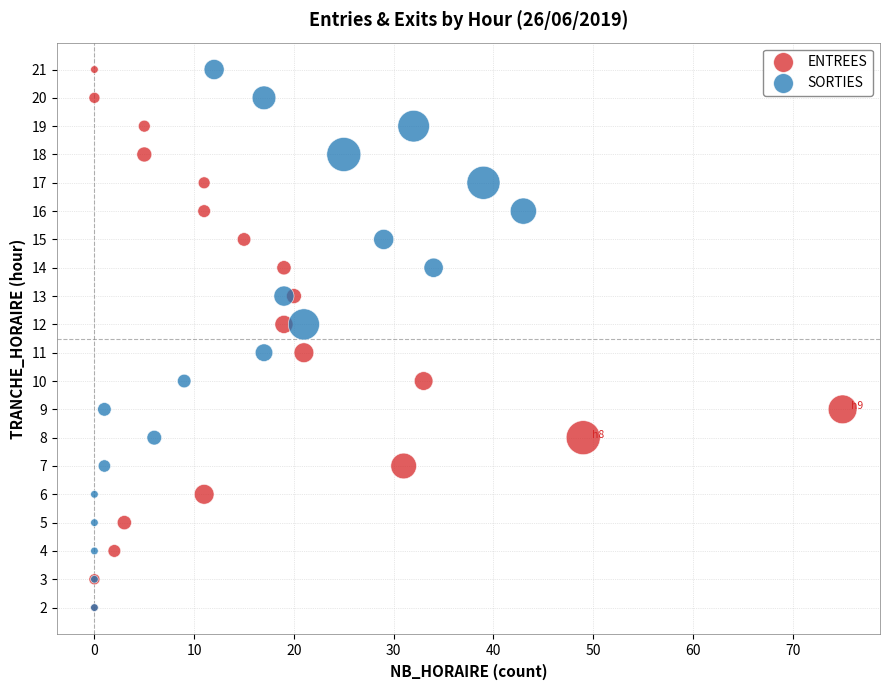

What are all the series names shown in the legend?

ENTREES, SORTIES